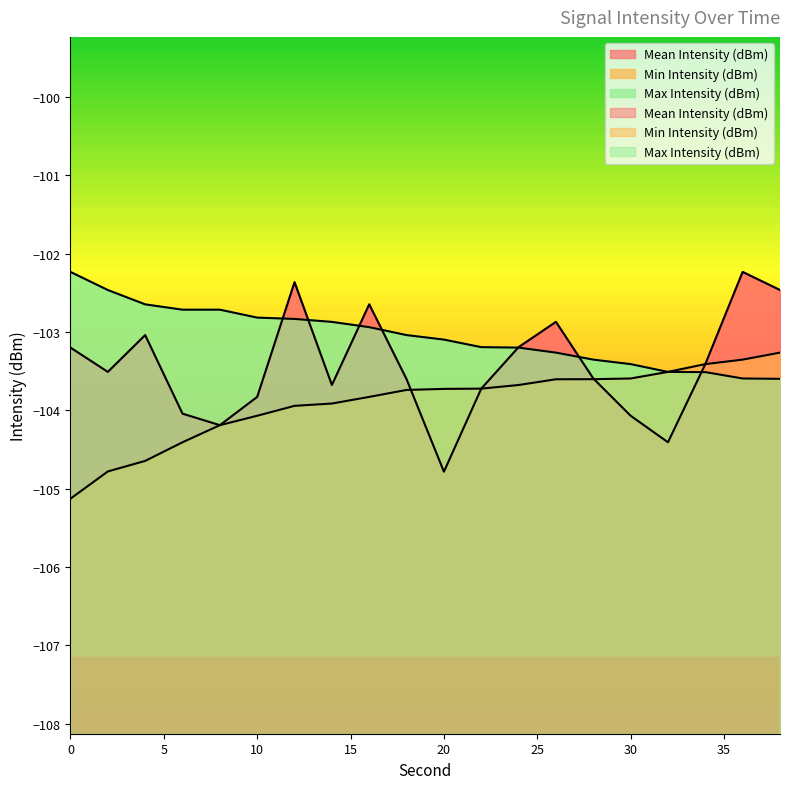

Reading right to left, what are all the values shown in this chart?

Mean Intensity (dBm): 38=-102.5	36=-102.2	34=-103.4	32=-104.4	30=-104.1	28=-103.6	26=-102.9	24=-103.2	22=-103.7	20=-104.8	18=-103.6	16=-102.6	14=-103.7	12=-102.4	10=-103.8	8=-104.2	6=-104.0	4=-103.0	2=-103.5	0=-103.2
Min Intensity (dBm): 38=-103.3	36=-103.4	34=-103.4	32=-103.5	30=-103.6	28=-103.6	26=-103.6	24=-103.7	22=-103.7	20=-103.7	18=-103.7	16=-103.8	14=-103.9	12=-103.9	10=-104.1	8=-104.2	6=-104.4	4=-104.6	2=-104.8	0=-105.1
Max Intensity (dBm): 38=-103.6	36=-103.6	34=-103.5	32=-103.5	30=-103.4	28=-103.4	26=-103.3	24=-103.2	22=-103.2	20=-103.1	18=-103.0	16=-102.9	14=-102.9	12=-102.8	10=-102.8	8=-102.7	6=-102.7	4=-102.6	2=-102.5	0=-102.2